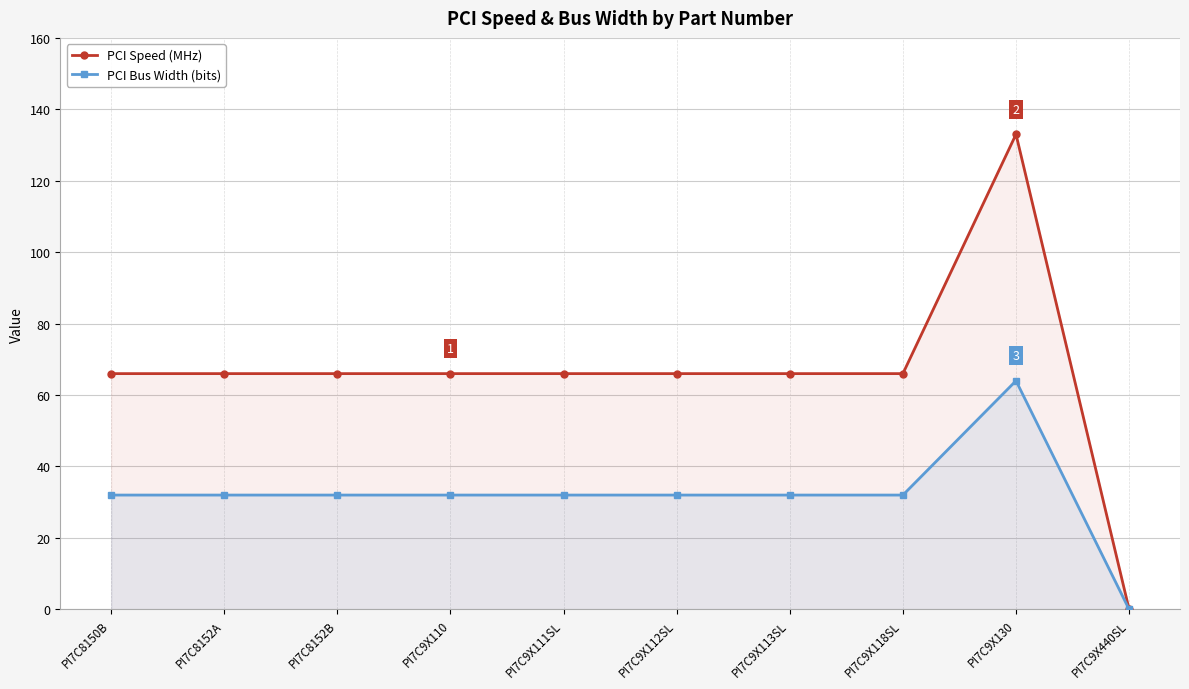

What is the label of the 4th point from the left?

PI7C9X110